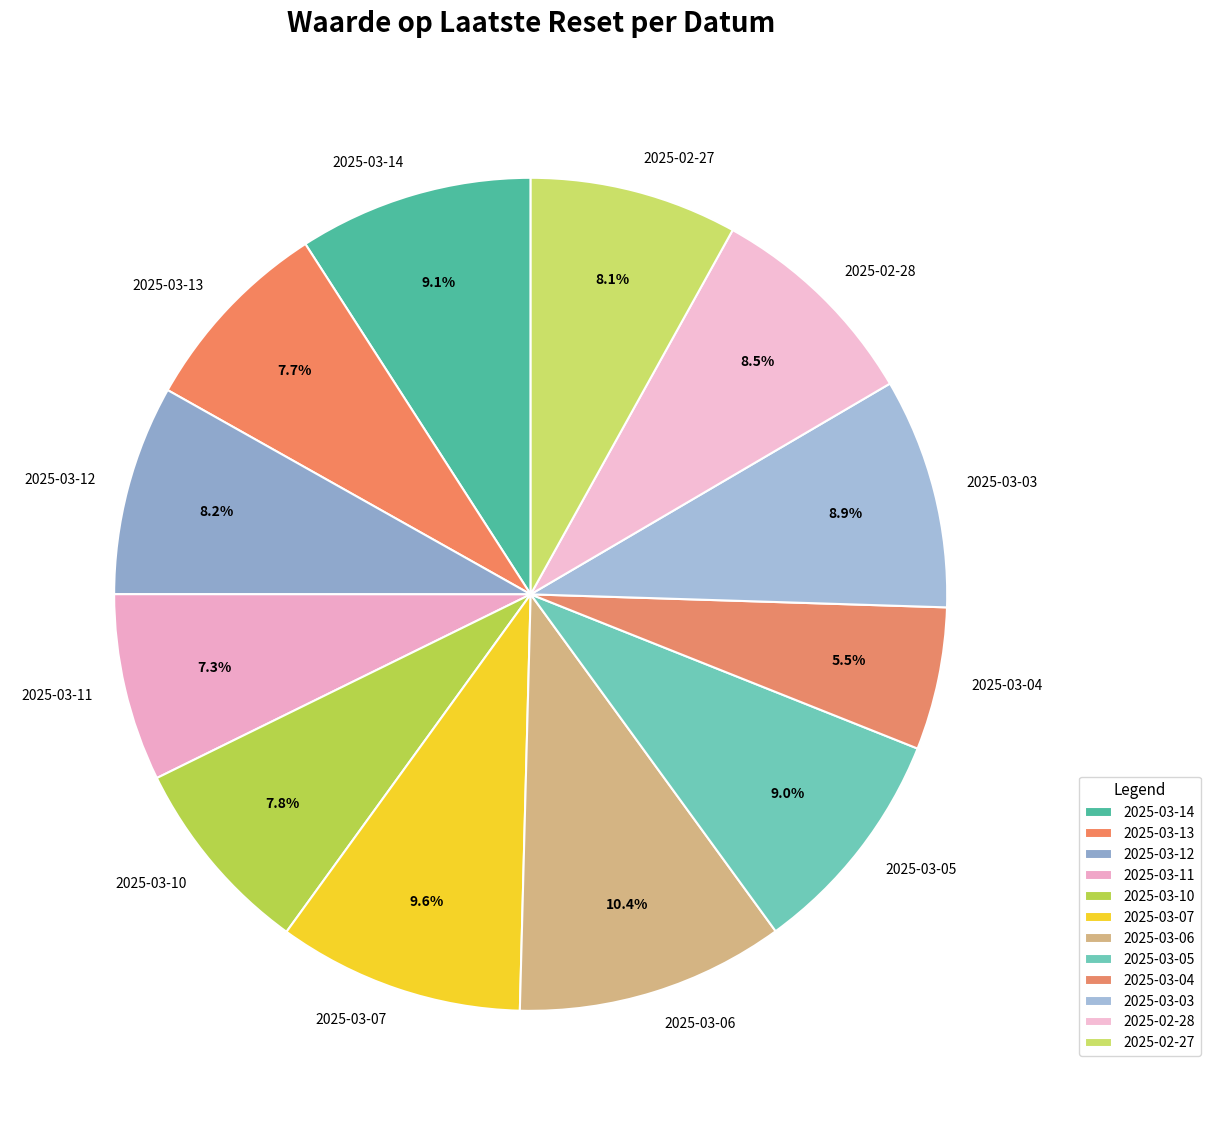

What is the largest slice in the pie chart?

2025-03-06